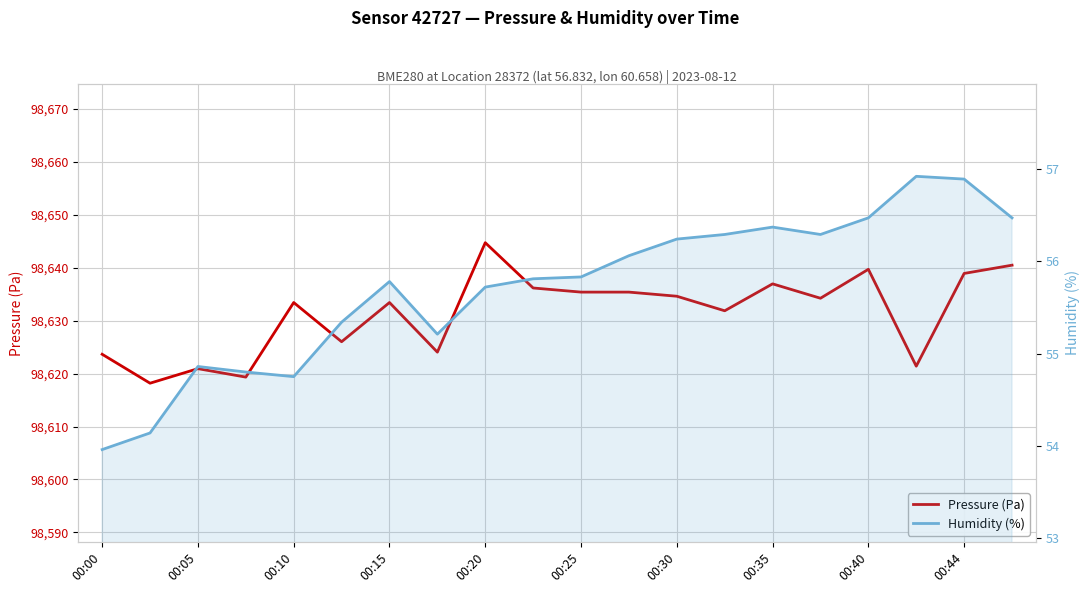

What is the difference between the maximum and minimum values in the Pressure (Pa) series?

26.6